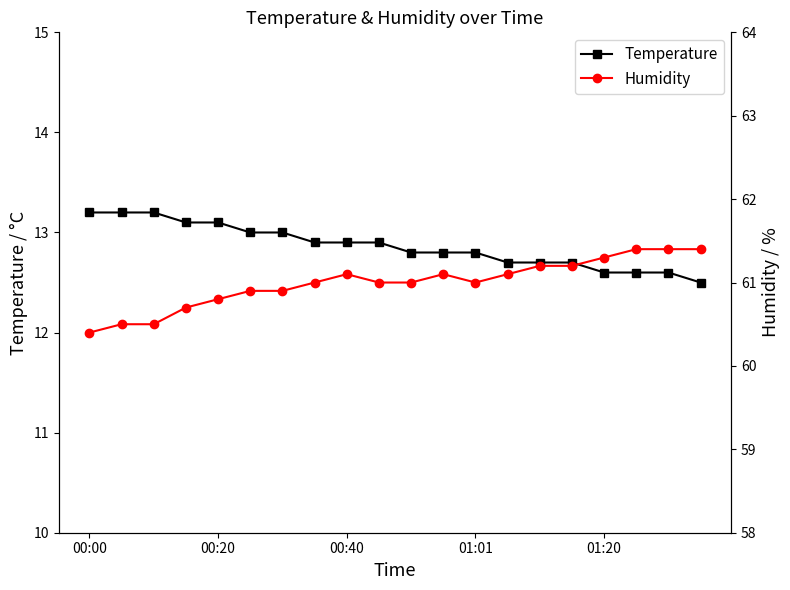

True or false: Temperature has more than 0 interior local peaks.

False